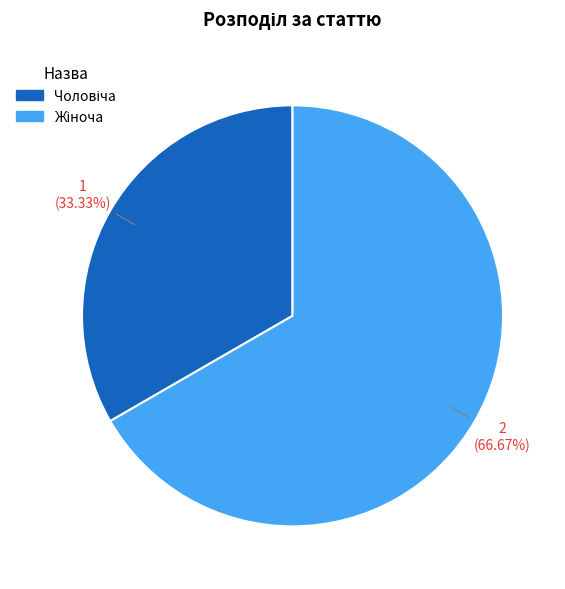

How many slices are in this pie chart?

2